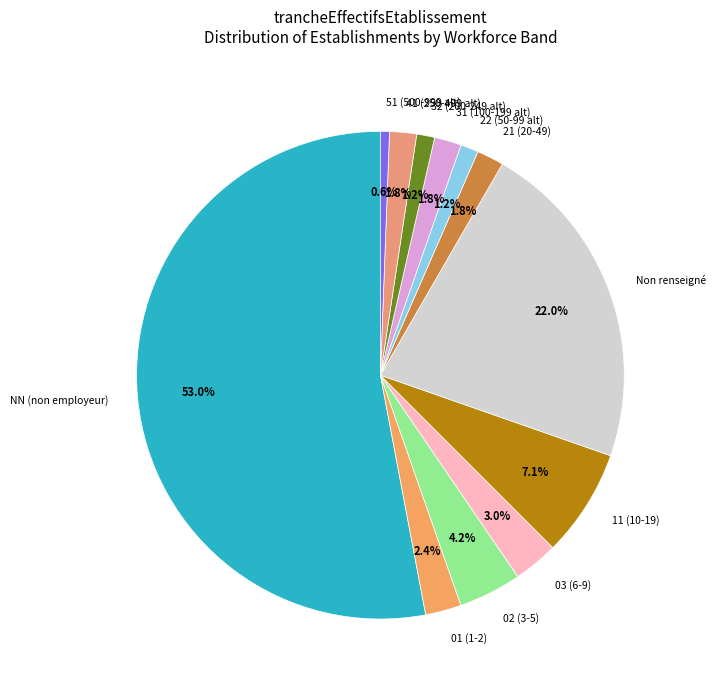

Approximately how many times larger is the value at 01 (1-2) compared to 03 (6-9)?

0.8